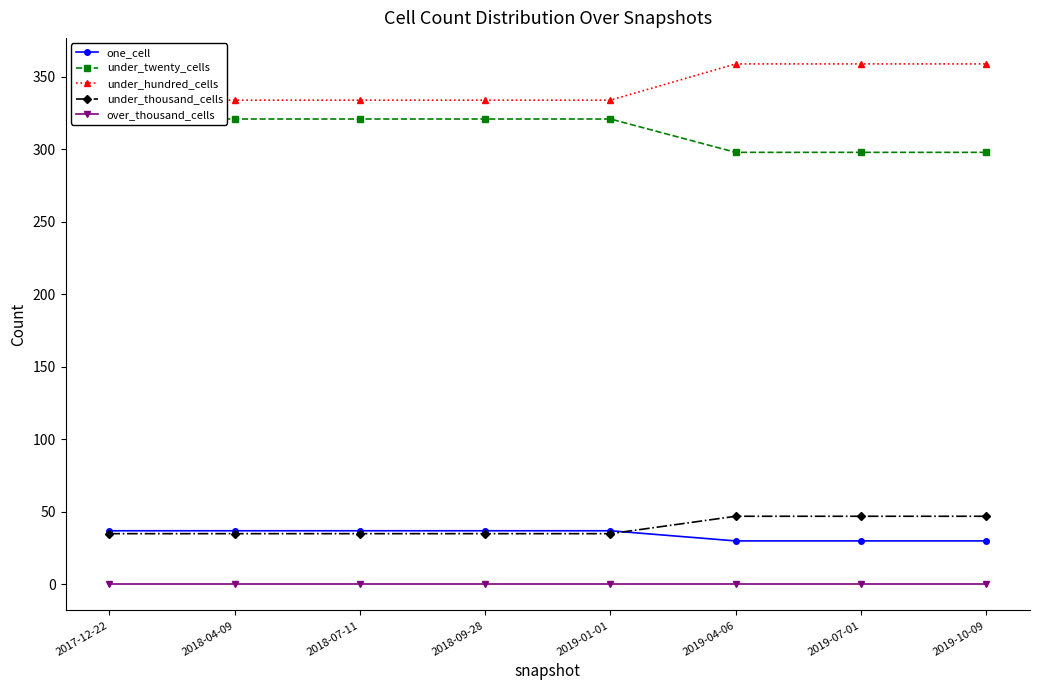

True or false: under_thousand_cells has more than 0 points higher than both neighbors.

False